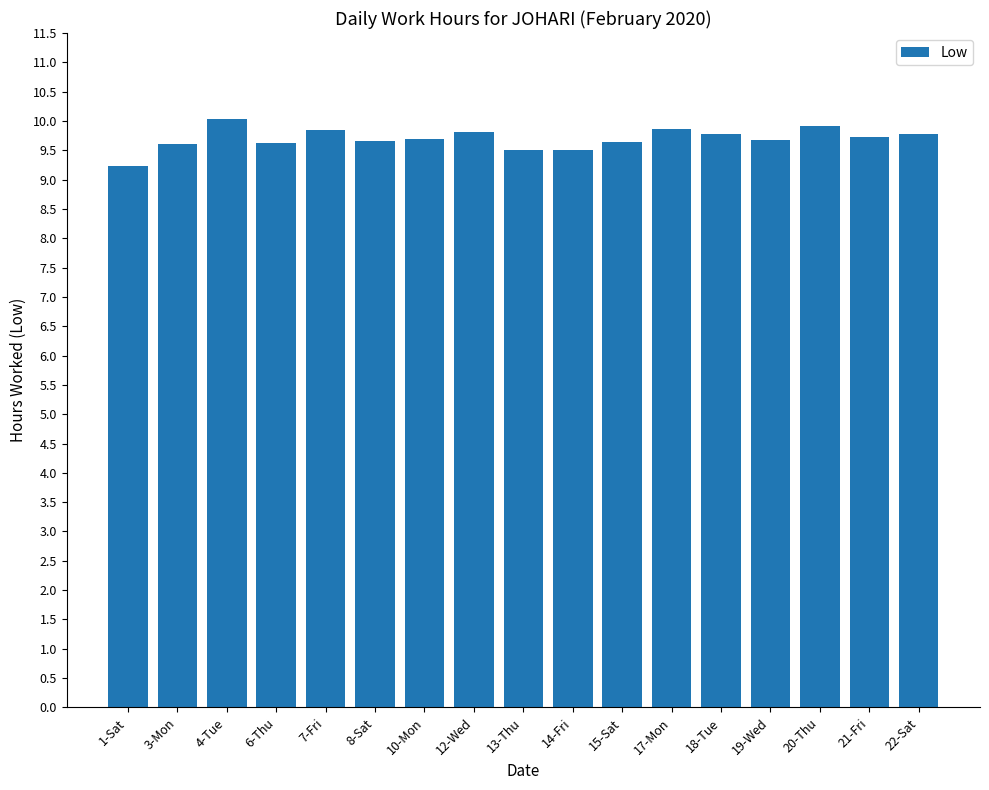

What is the sum of all values?

164.9